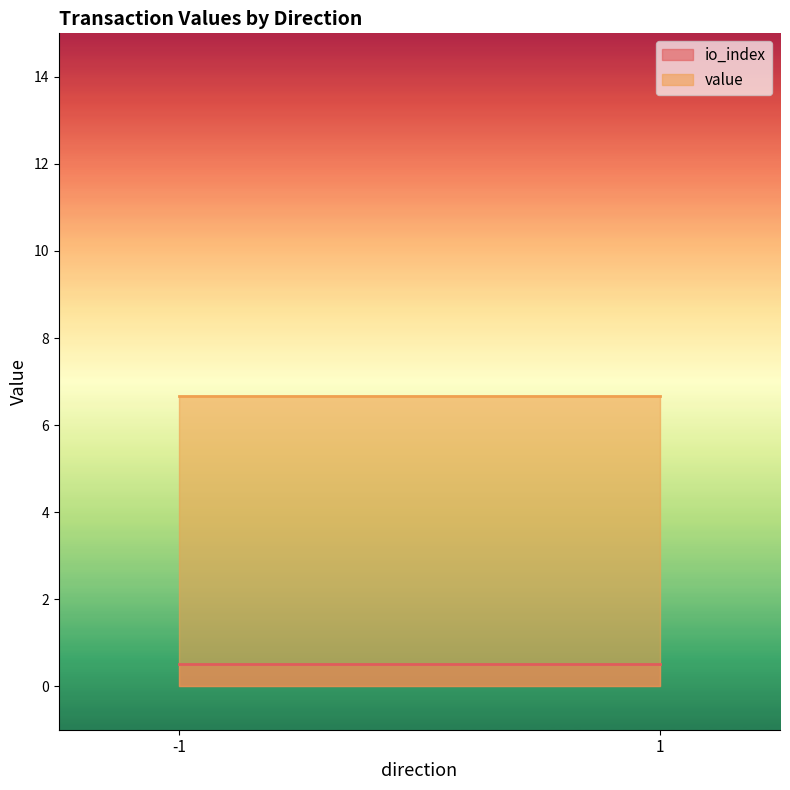

Reading right to left, transcribe all the data shown in this chart.

io_index: 1=0.5	-1=0.5
value: 1=6.7	-1=6.7